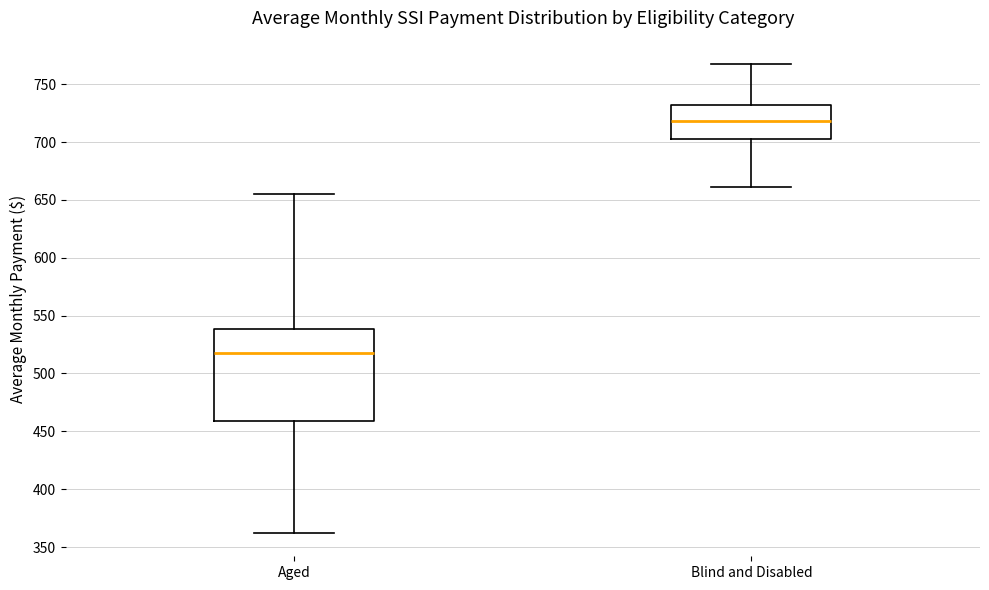

Reading left to right, transcribe this box plot: for each box, give where its median line is, the range the box spans, and where its two whiskers end, as read against the y-axis. The values are not printed on the chart, so give them approximately, as read against the axis.

Aged: median 520, box 460 to 540, whiskers 360 to 655
Blind and Disabled: median 720, box 705 to 730, whiskers 660 to 765